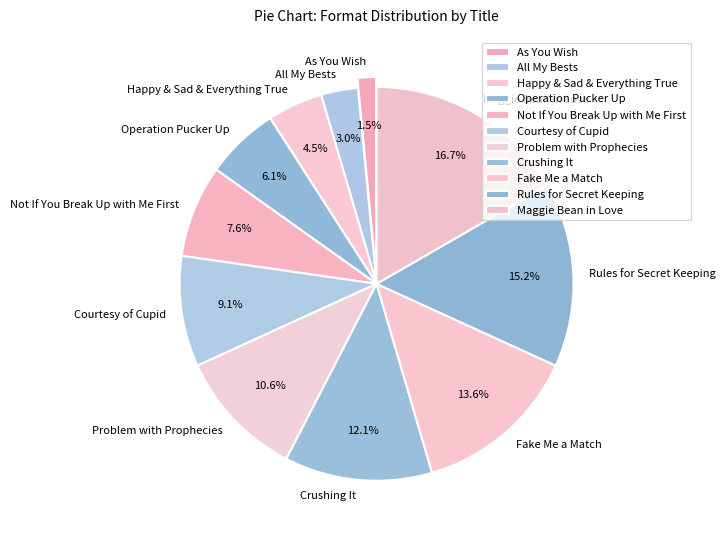

Do Problem with Prophecies and All My Bests together represent more than half of the pie?

No